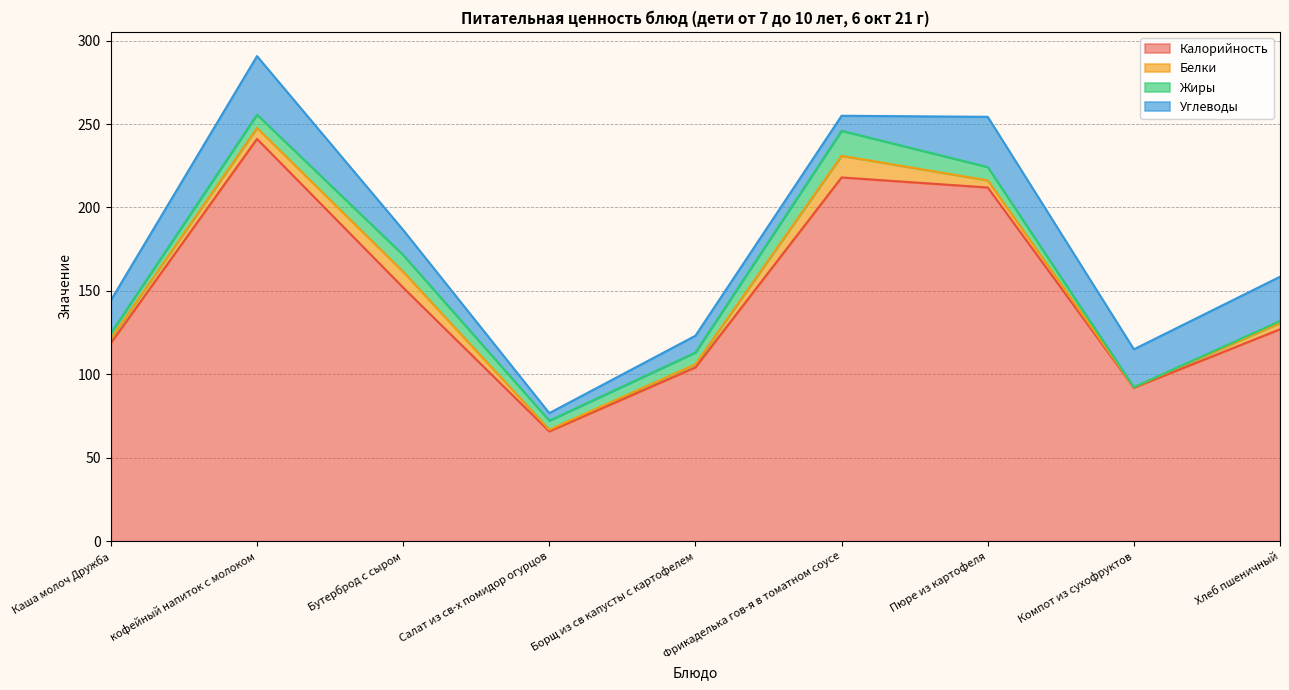

True or false: Калорийность has a value of 56.6 at Каша молоч Дружба.

False